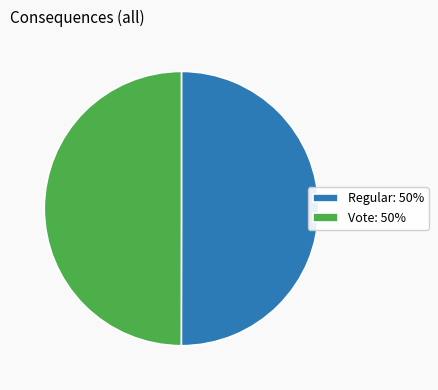

Approximately how many times larger is the value at Regular: 50% compared to Vote: 50%?

1.0